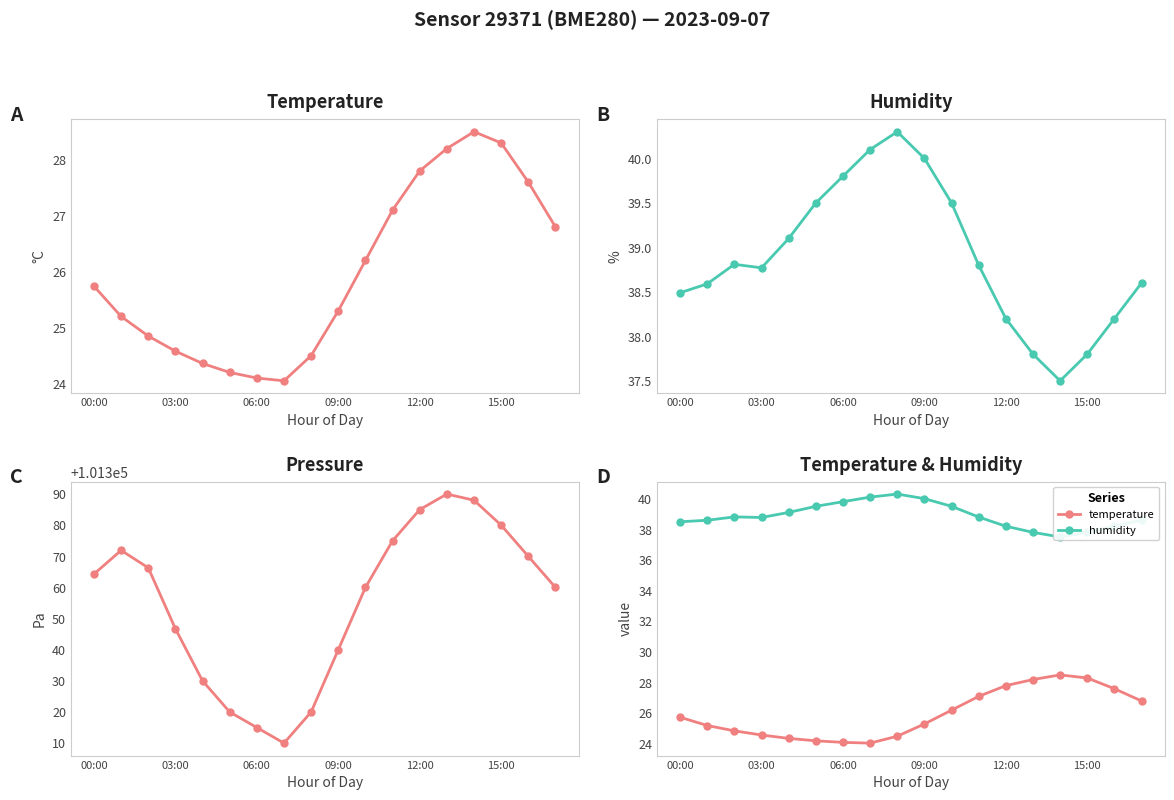

In temperature, how many points are lower than both neighbors (excluding endpoints)?

1